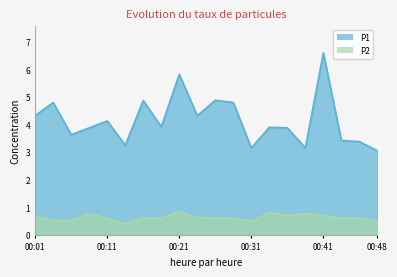

Reading left to right, extract all data points from this chart.

P1: 00:01=4.3	00:03=4.8	00:06=3.6	00:08=3.9	00:11=4.1	00:13=3.2	00:16=4.9	00:18=3.9	00:21=5.8	00:23=4.3	00:26=4.9	00:28=4.8	00:31=3.1	00:33=3.9	00:36=3.9	00:38=3.1	00:41=6.6	00:43=3.4	00:46=3.4	00:48=3.0
P2: 00:01=0.7	00:03=0.5	00:06=0.5	00:08=0.8	00:11=0.6	00:13=0.4	00:16=0.6	00:18=0.6	00:21=0.8	00:23=0.6	00:26=0.6	00:28=0.6	00:31=0.5	00:33=0.8	00:36=0.7	00:38=0.8	00:41=0.7	00:43=0.6	00:46=0.6	00:48=0.5